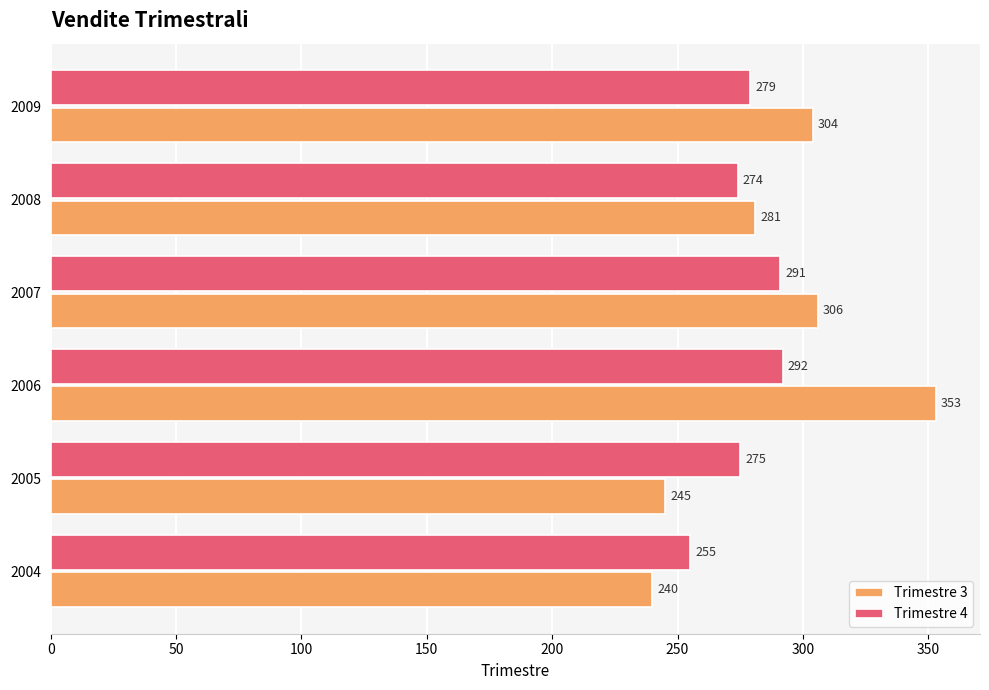

Read the Trimestre 3 value at 2004.

240